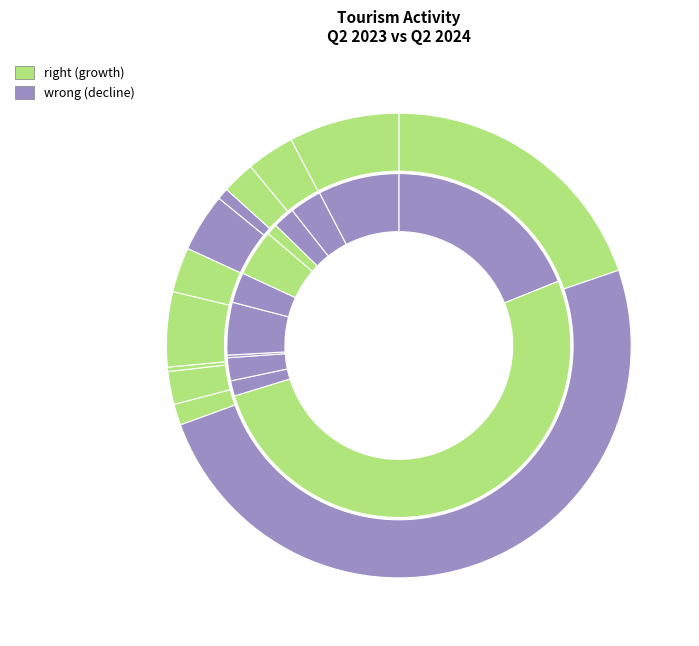

Which series has the widest spread of values?

Q2 2023